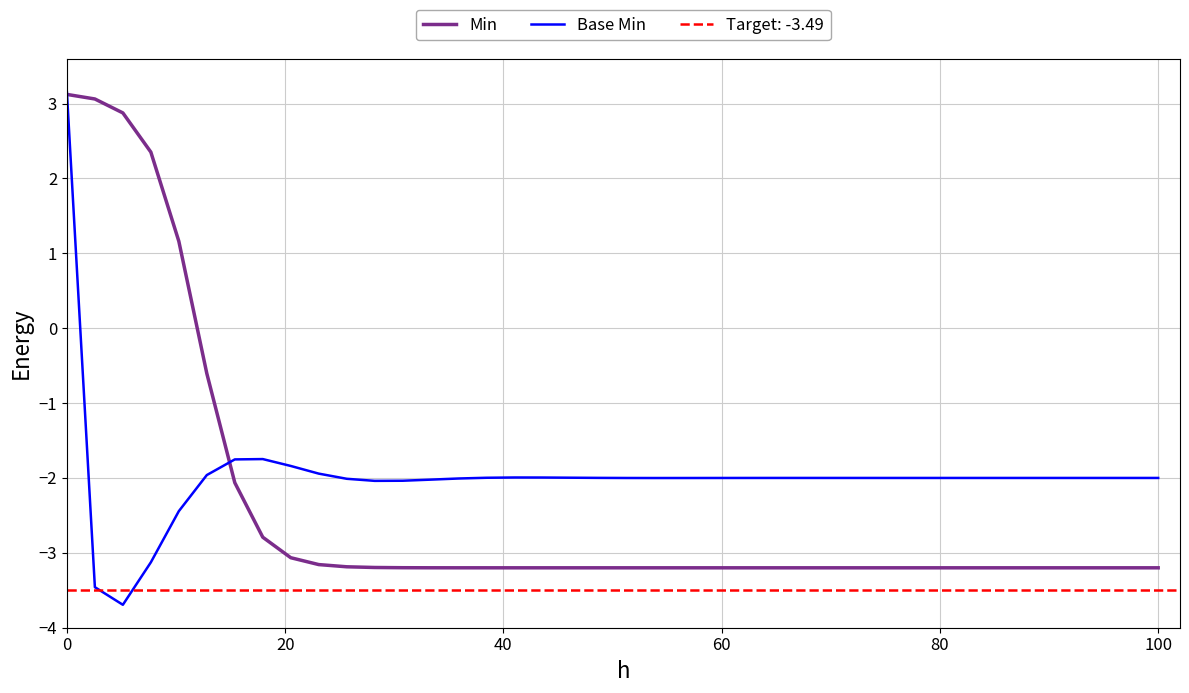

How many interior local valleys does the Base Min series have?

4